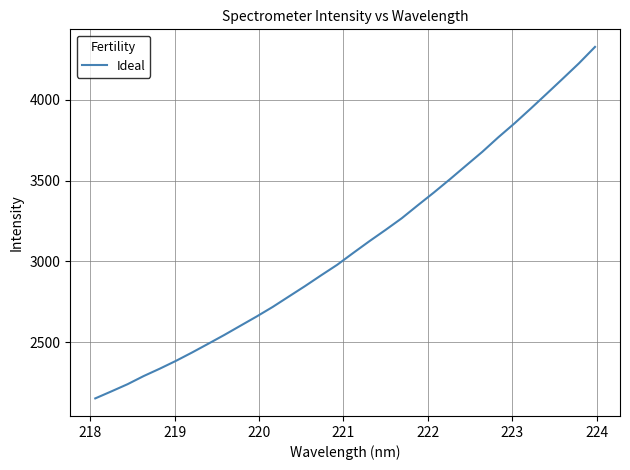

What is the smallest value displayed?

2151.4